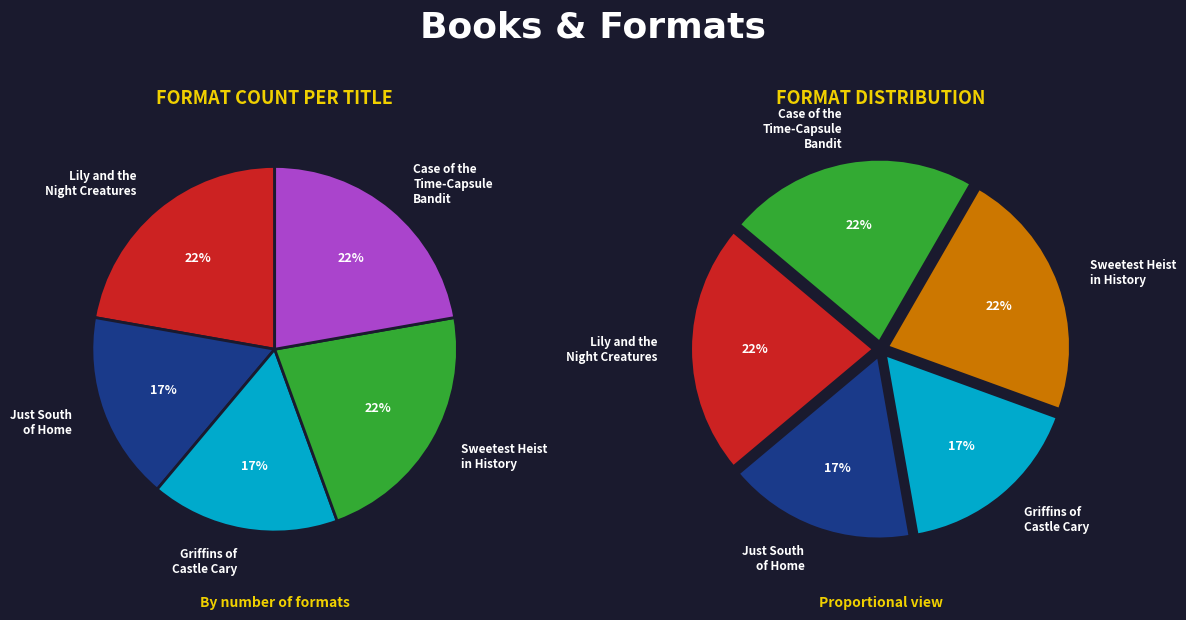

Which category has the biggest portion of the pie?

Lily and the Night Creatures